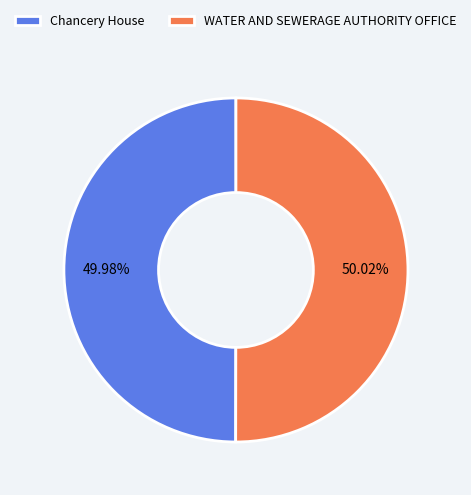

To the nearest percent, what is the average slice percentage?

50%